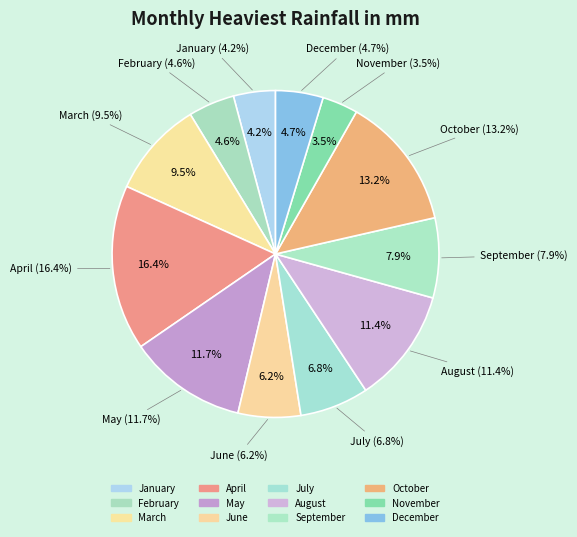

Count the number of slices in the pie.

12